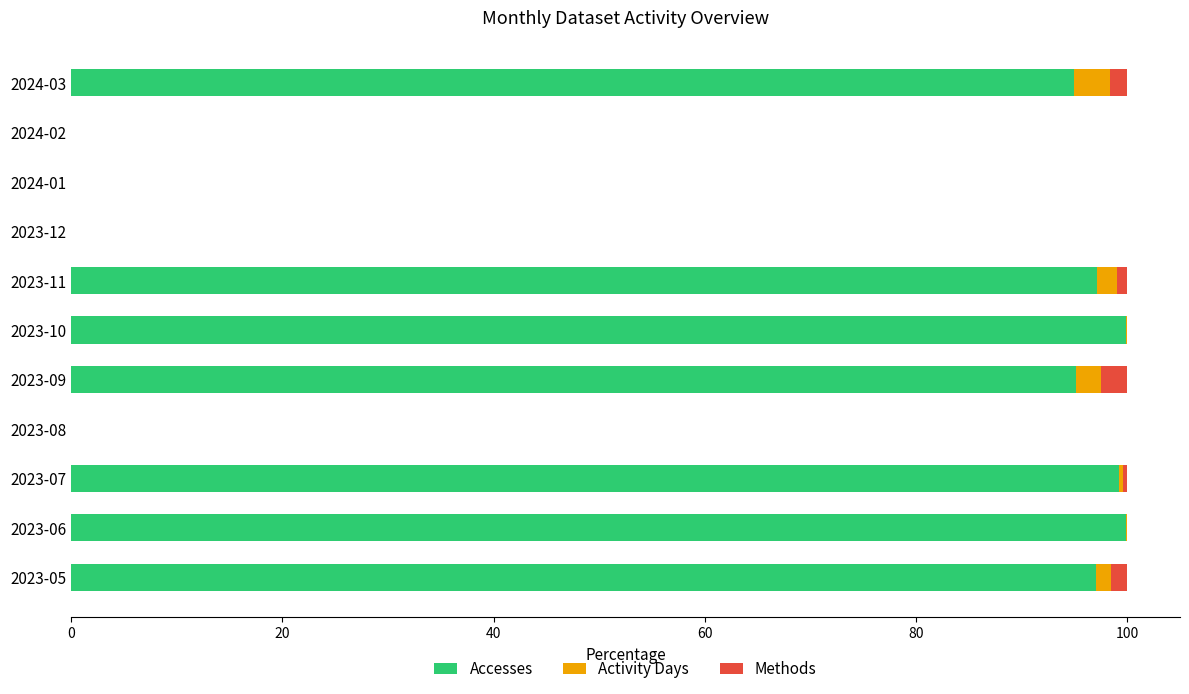

The value of Accesses at 2023-09 is 161.2. True or false?

False